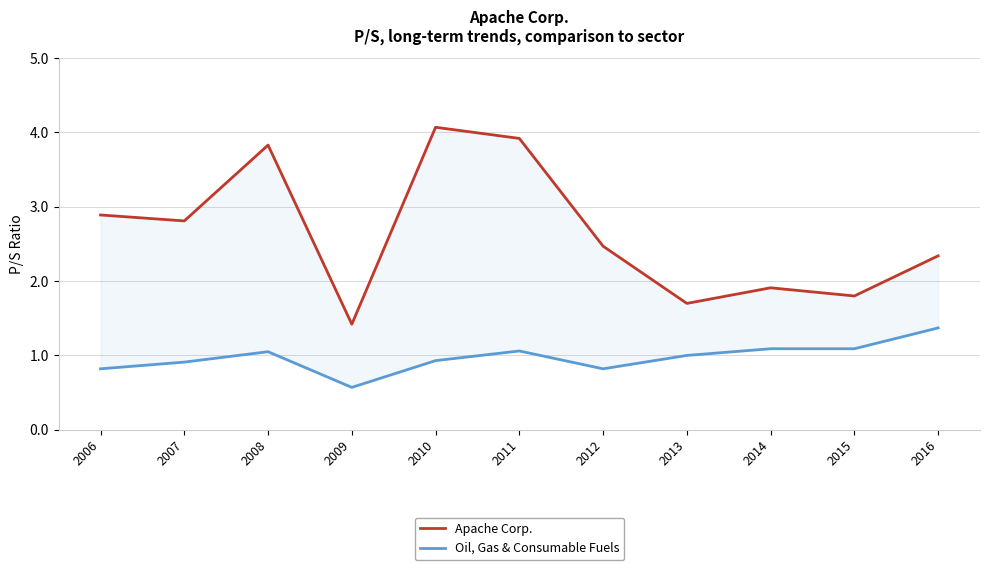

How many distinct data groups are displayed?

2